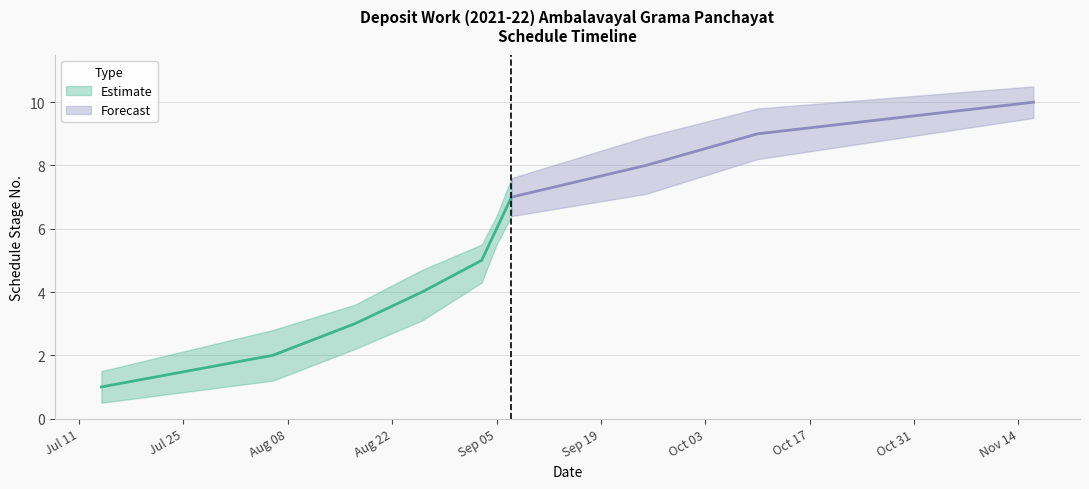

The value at WORK STARTING is 12. True or false?

False